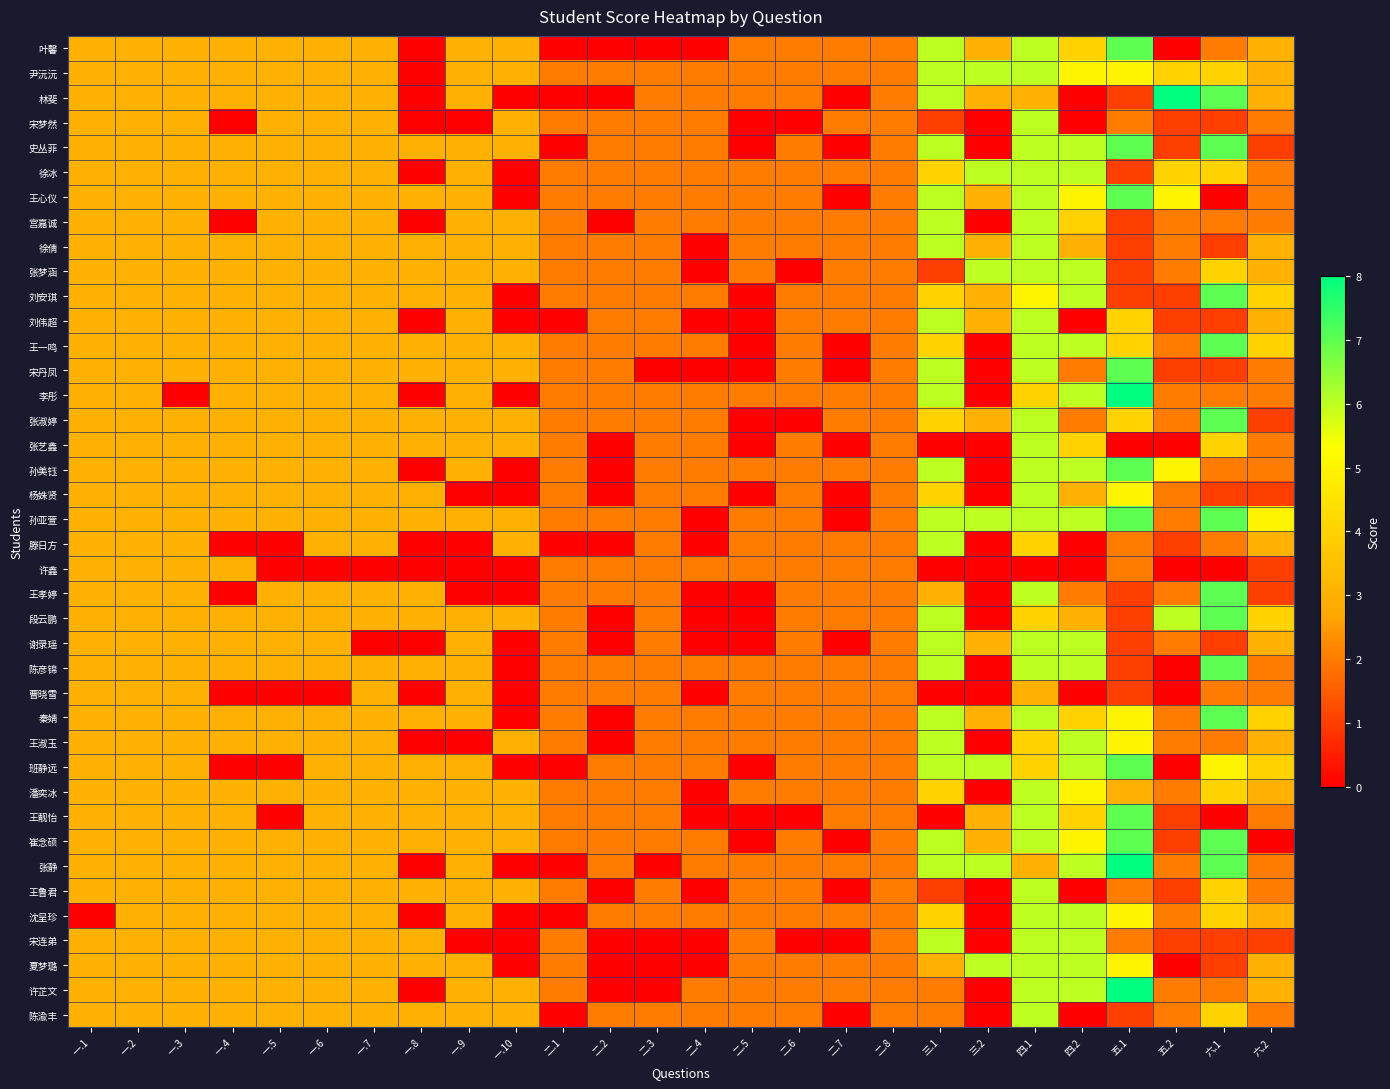

How many data points does each series have?

26